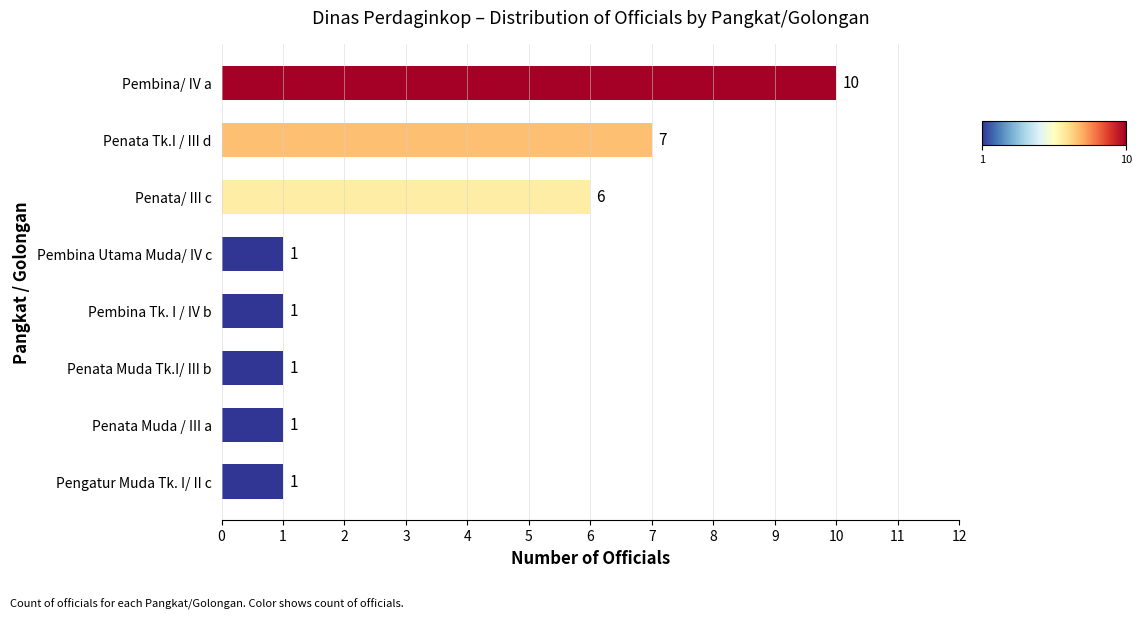

What is the change in value from Pembina/ IV a to Pengatur Muda Tk. I/ II c?

-9